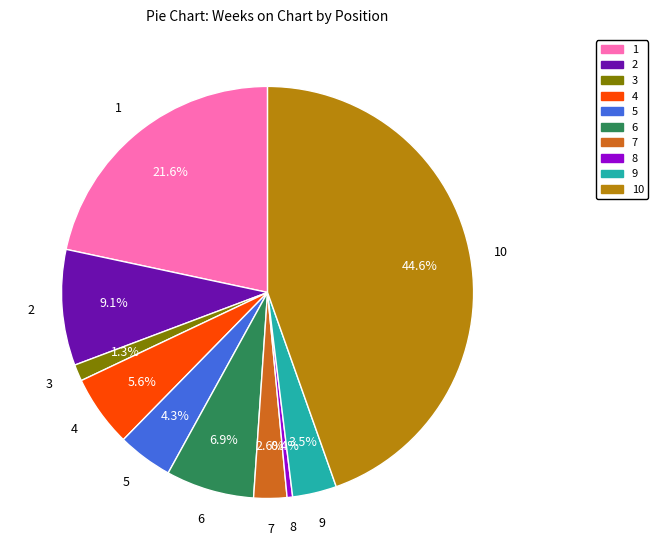

What percentage is NOT represented by 1?

78.4%